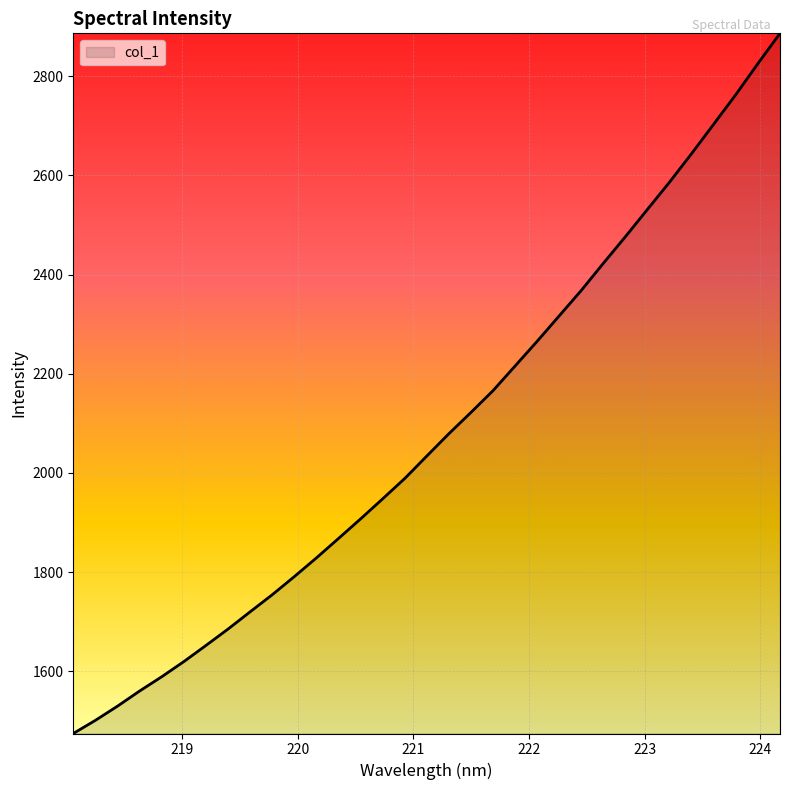

What is the maximum value shown in the chart?

2886.4